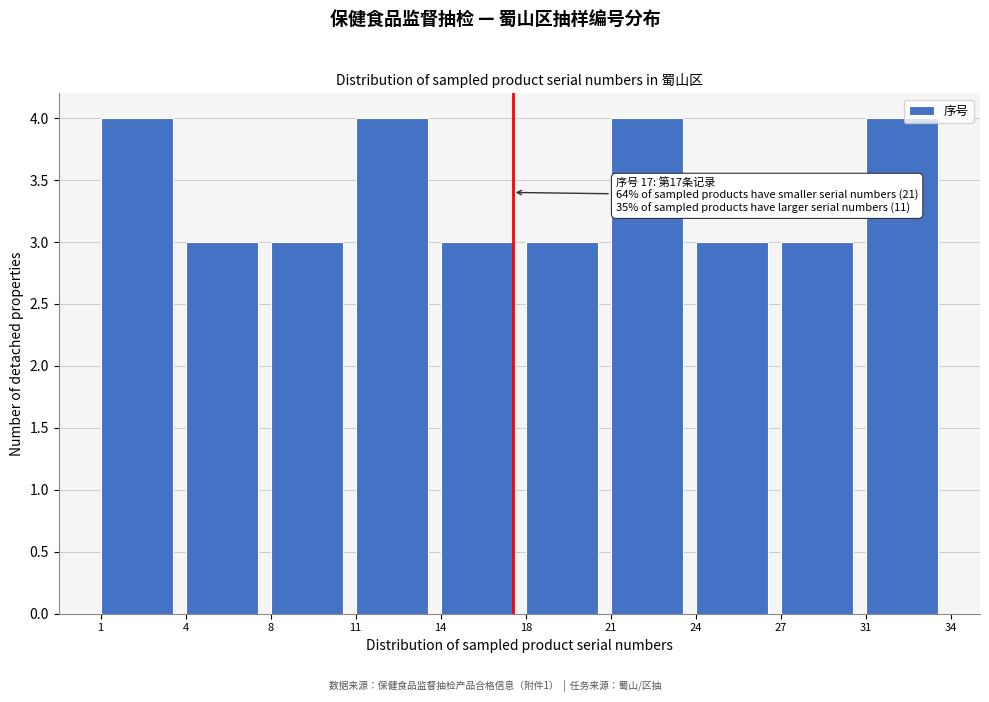

Reading left to right, list all the values displayed in this chart.

1=4	4=3	8=3	11=4	14=3	18=3	21=4	24=3	27=3	31=4